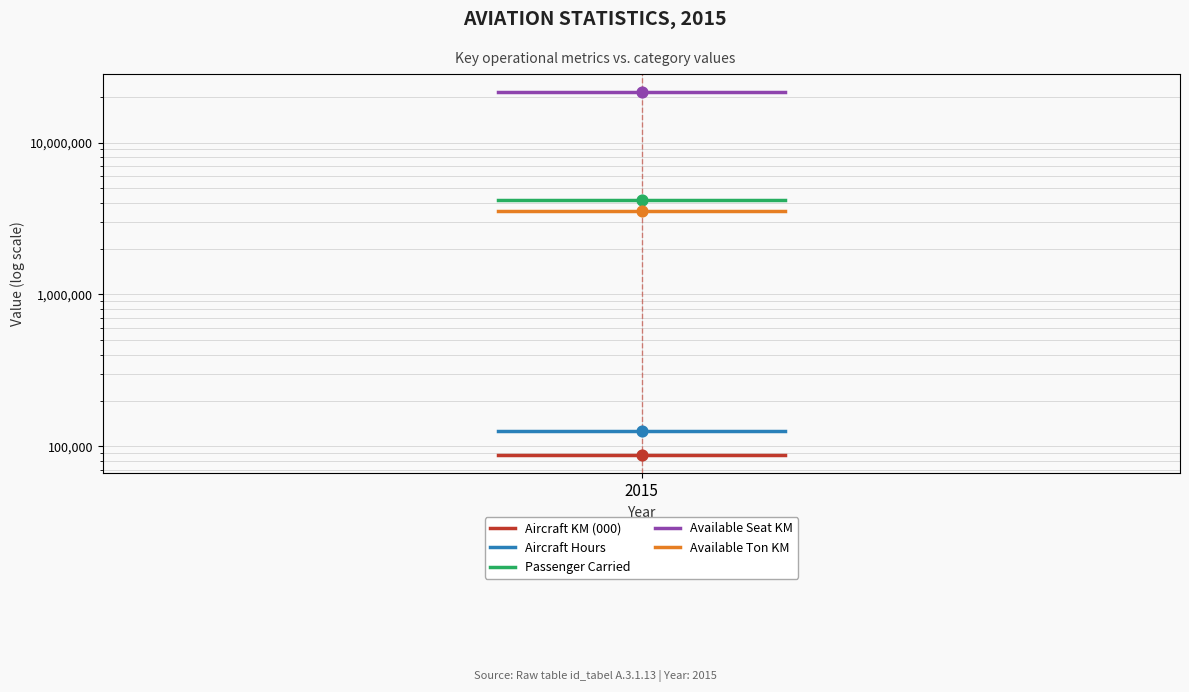

Is the value of Aircraft Hours at 2015 greater than the value of Passenger Carried at 1?

No